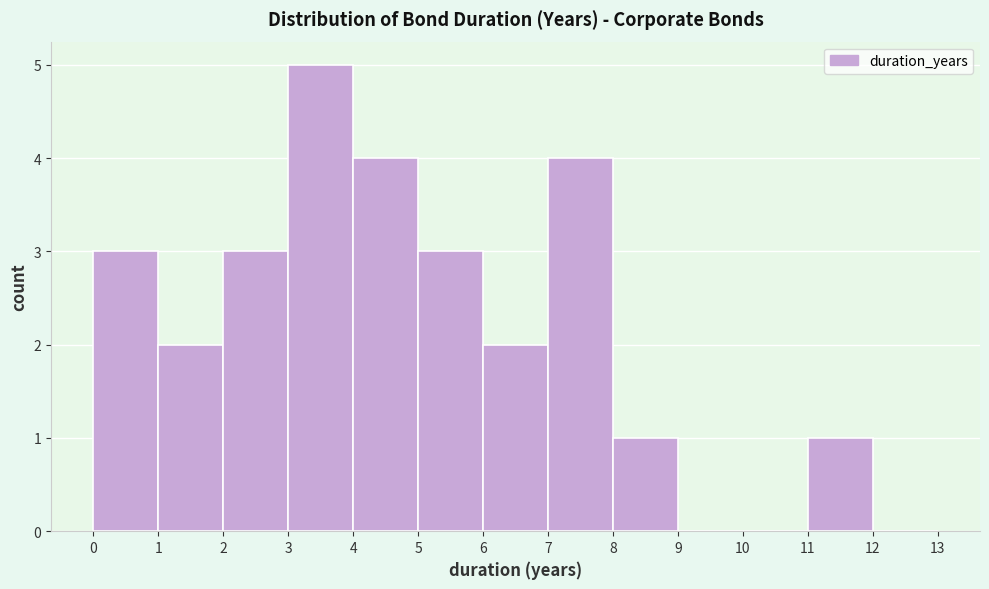

Reading left to right, list every bar in this chart as the range it spans on the x-axis followed by its height. The values are not printed on the chart, so give them approximately, as read against the axis.

0 to 1: 3
1 to 2: 2
2 to 3: 3
3 to 4: 5
4 to 5: 4
5 to 6: 3
6 to 7: 2
7 to 8: 4
8 to 9: 1
9 to 10: 0
10 to 11: 0
11 to 12: 1
12 to 13: 0